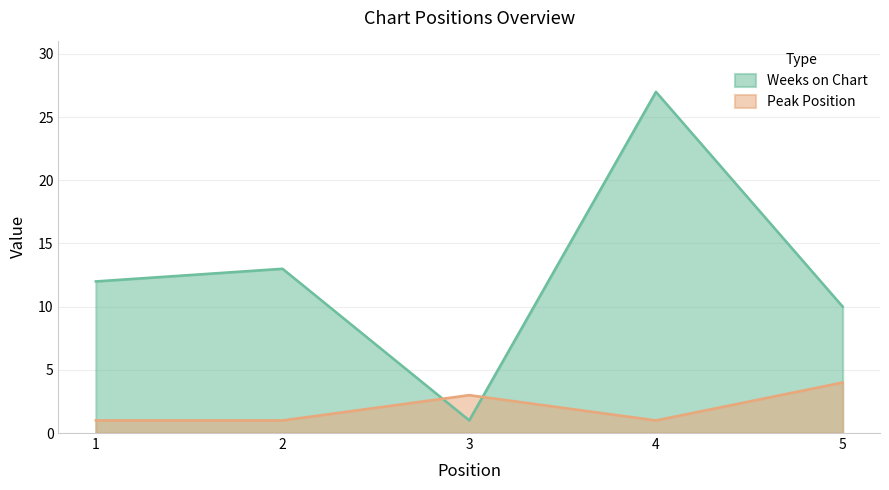

Where is the first local maximum for Weeks on Chart?

2